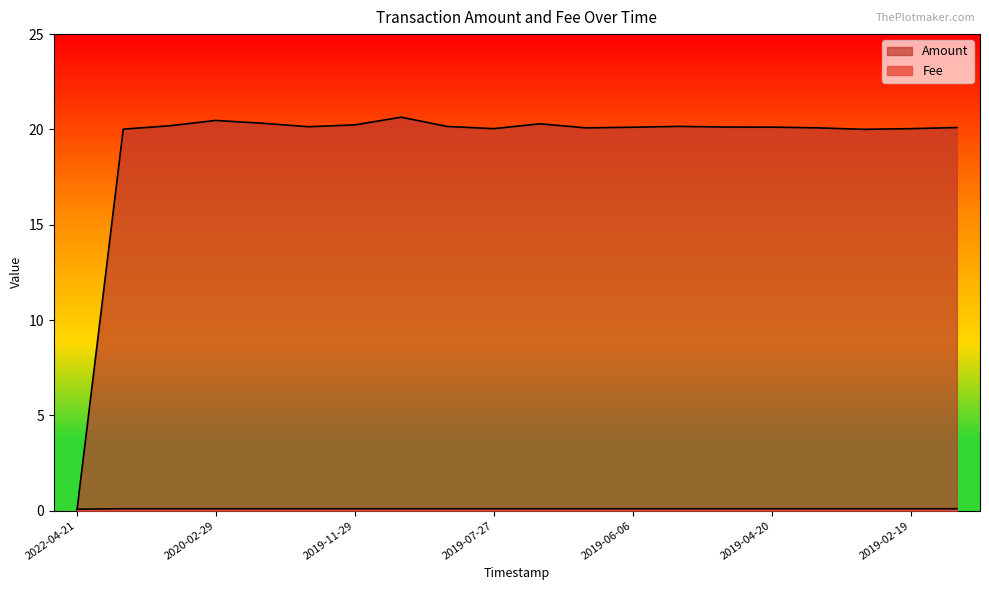

What is the label of the 14th point from the right?

2019-11-29